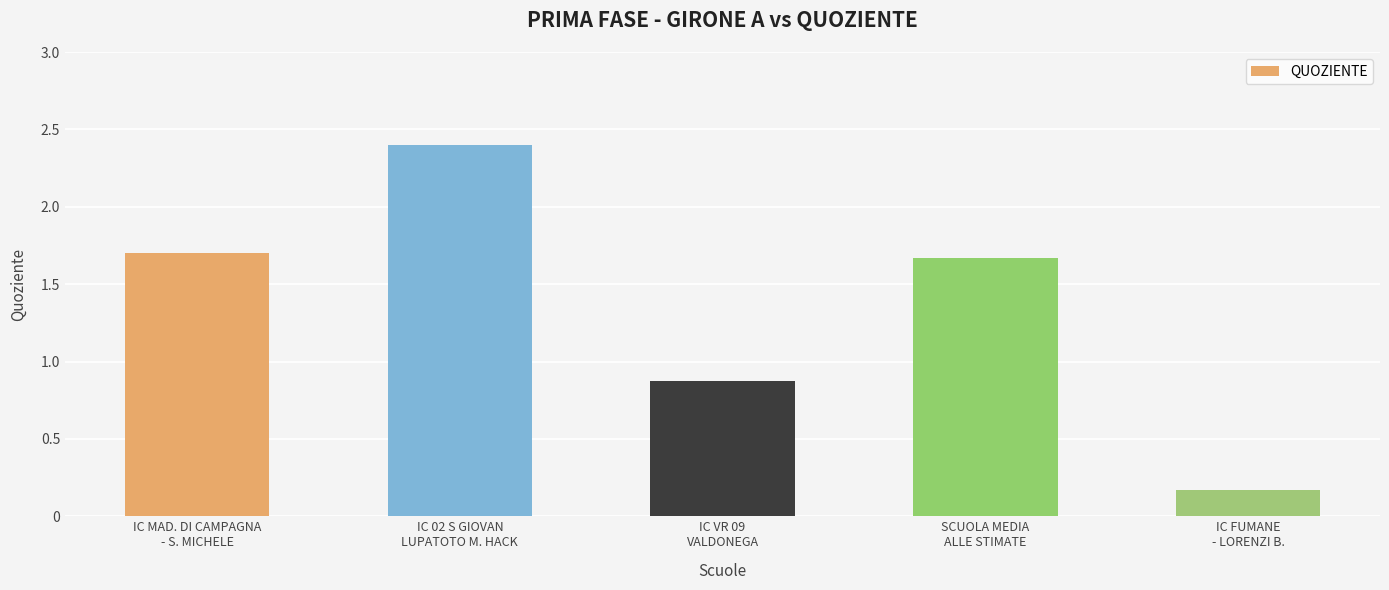

The value at IC MAD. DI CAMPAGNA
- S. MICHELE is 1.7. True or false?

True